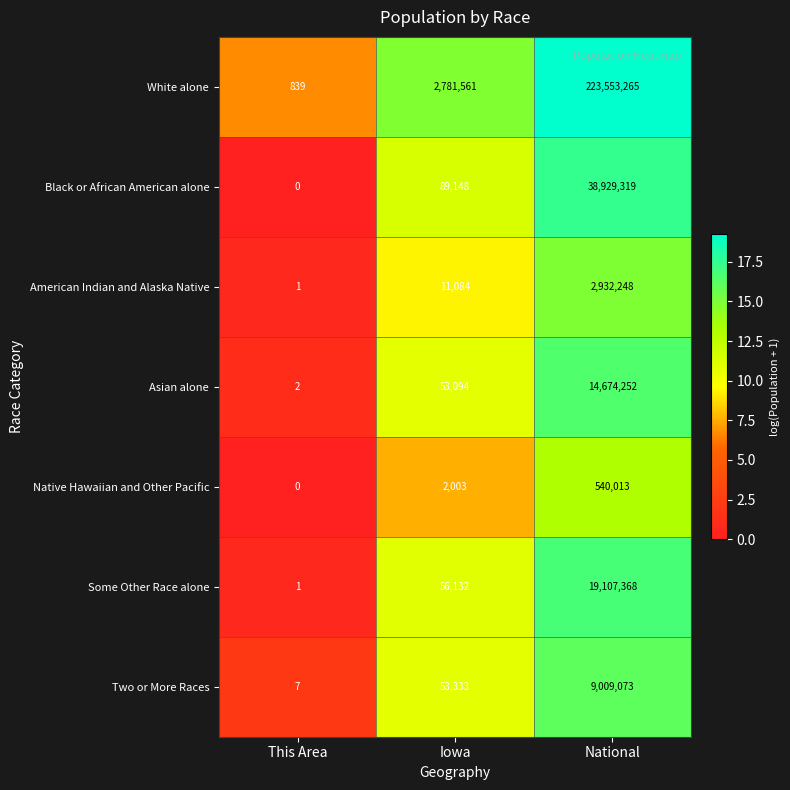

Which label corresponds to the smallest value in the chart?

This Area